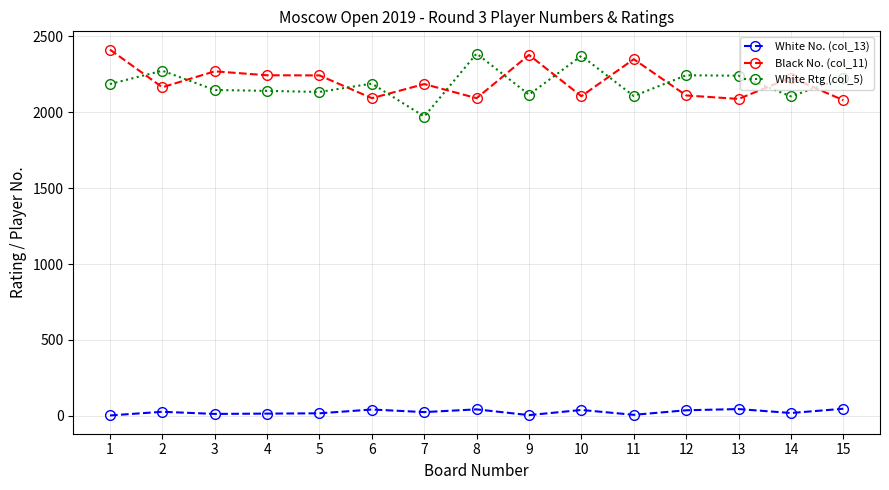

What is the lowest value of the White Rtg (col_5) series?

1972